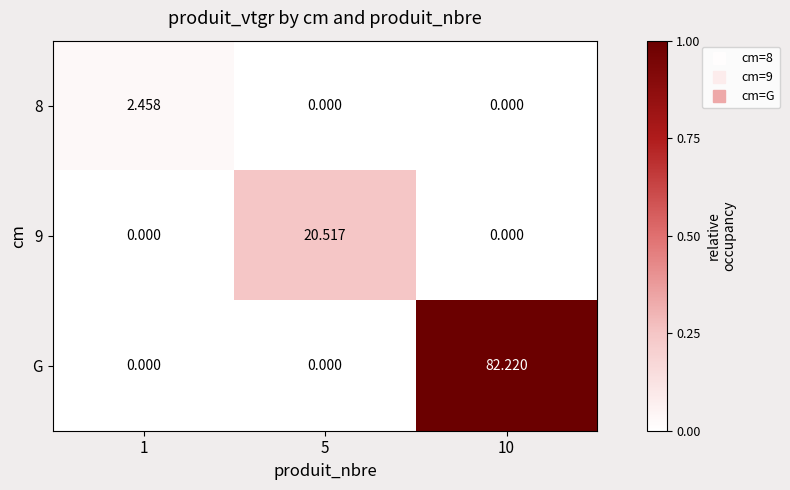

Which series has the largest total across all categories?

G